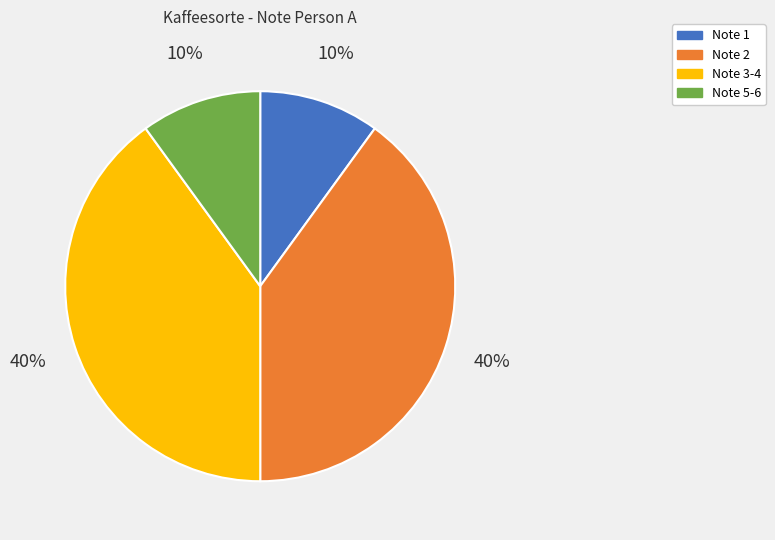

Does any single category account for the majority?

No